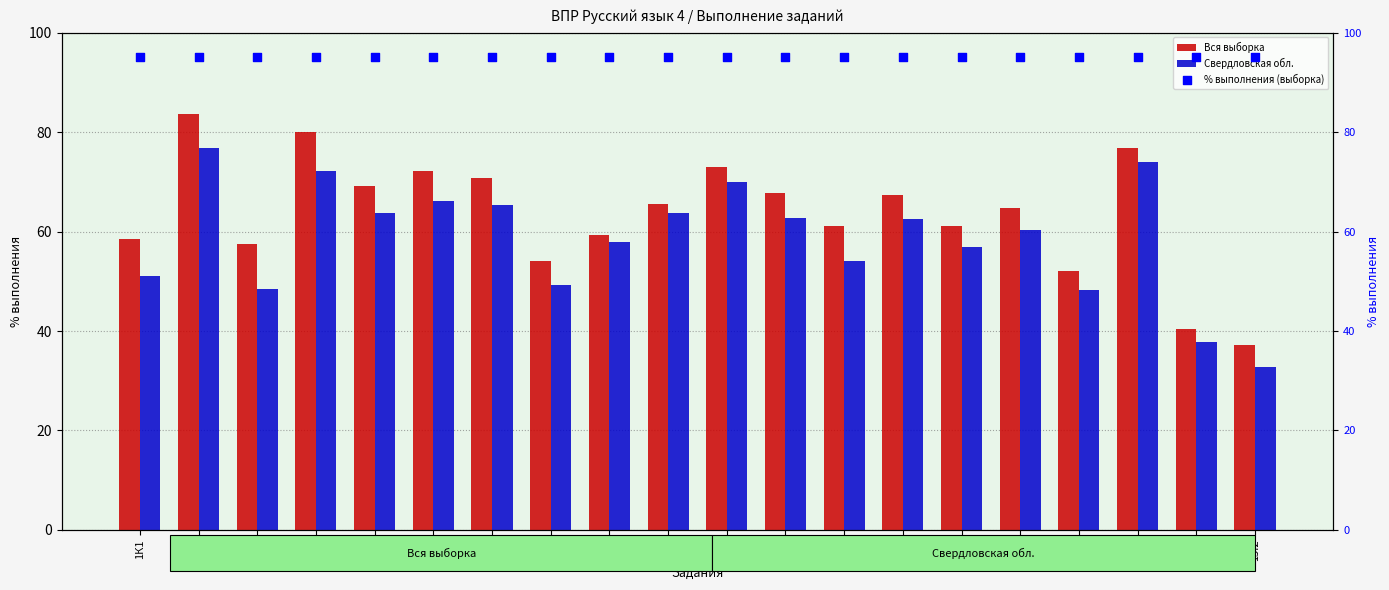

At which category is the sum across all series the highest?

1К2